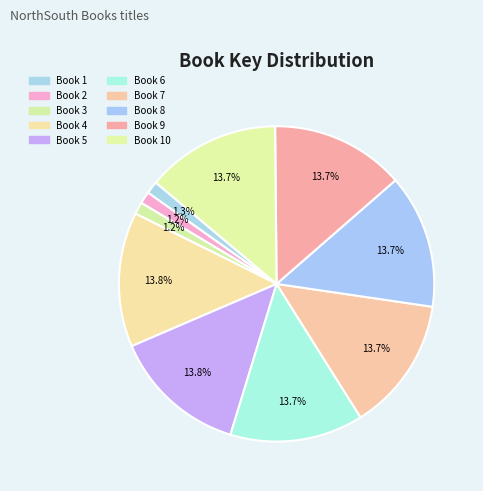

Does any single category account for the majority?

No